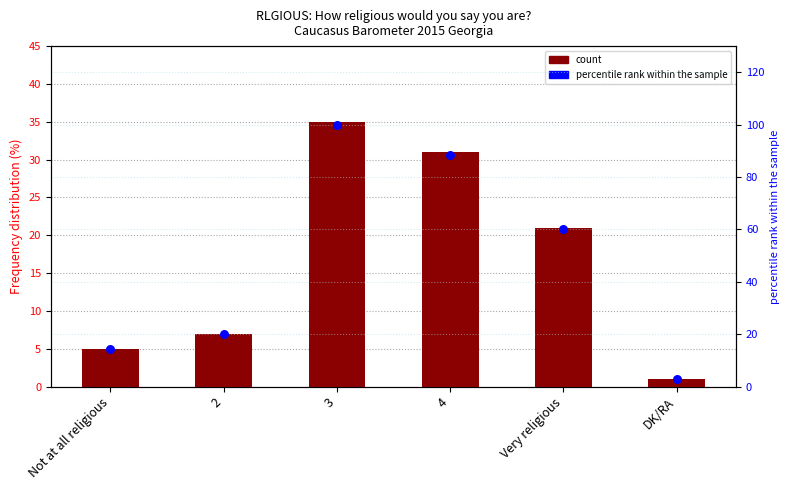

Which series has the largest Y range (max minus min)?

percentile rank within the sample